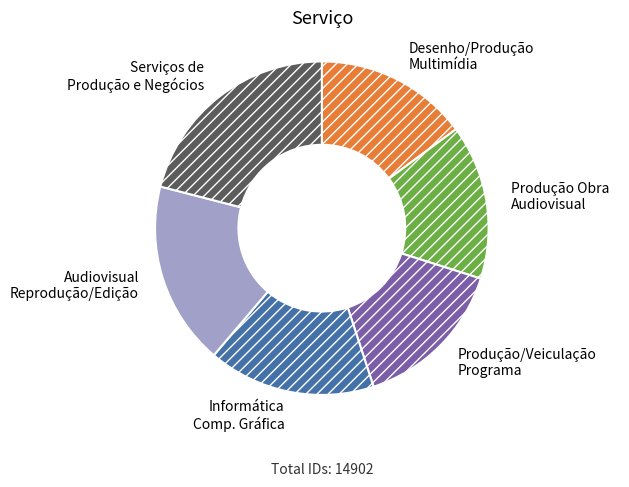

Is there a majority slice in this chart?

No